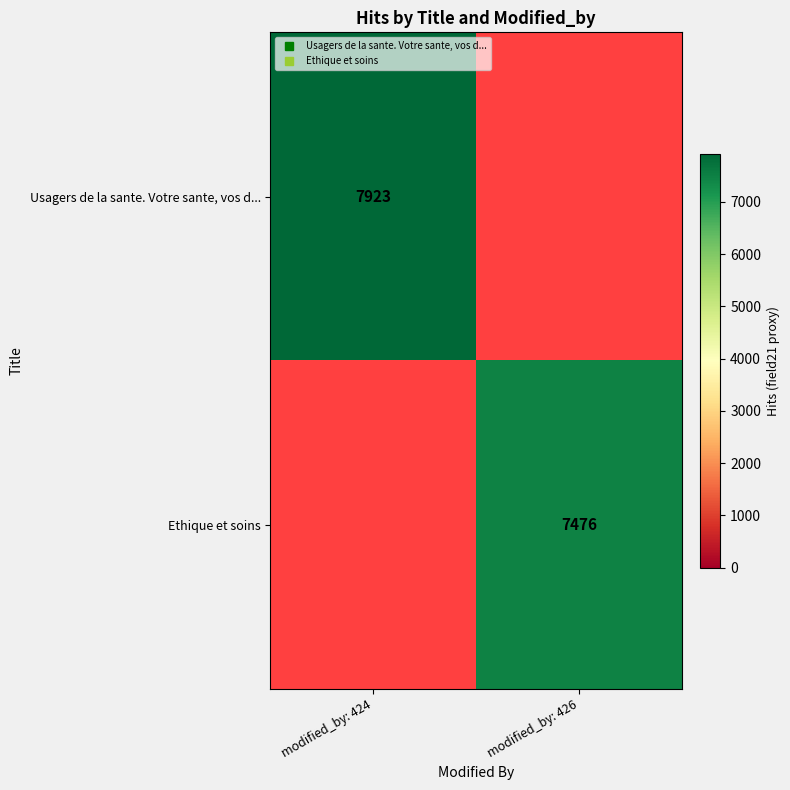

Is it true that Ethique et soins equals 7476.0 at modified_by: 426?

True